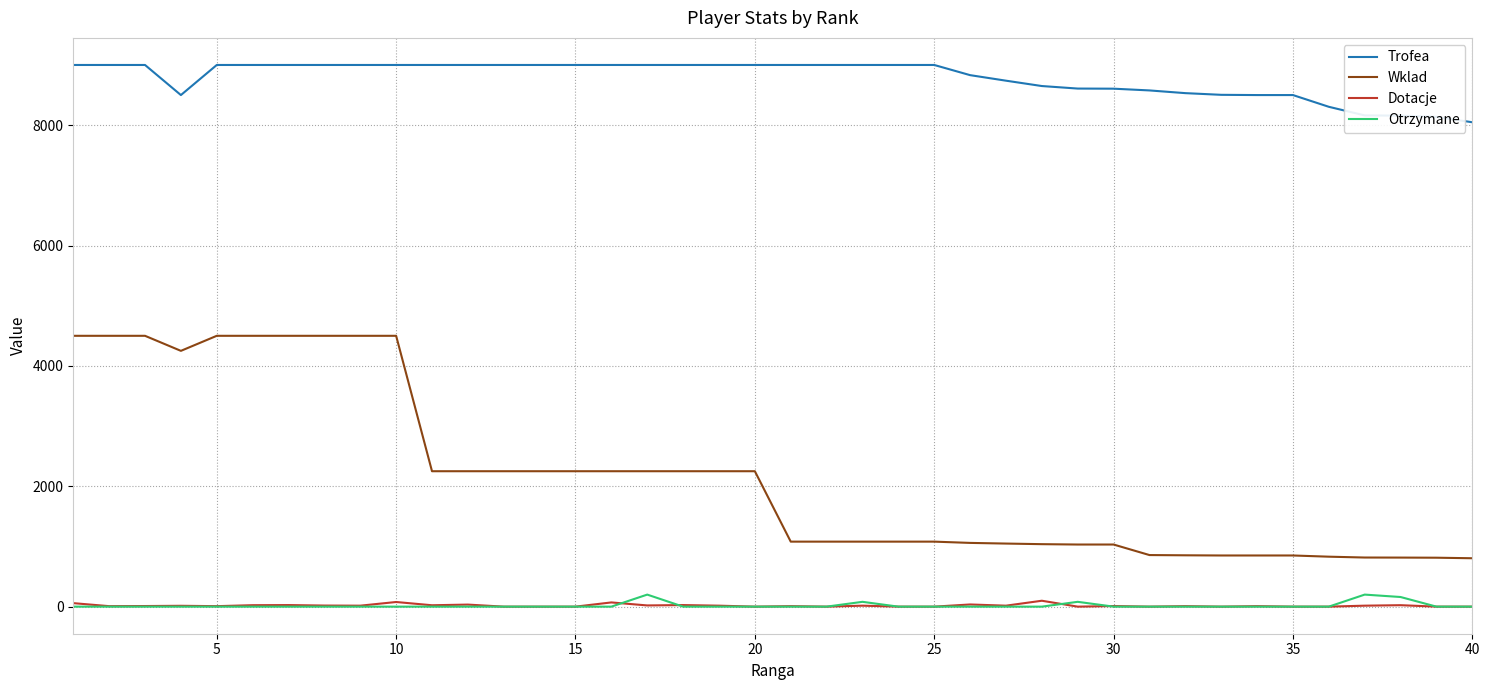

True or false: Trofea and Dotacje intersect in this chart.

False